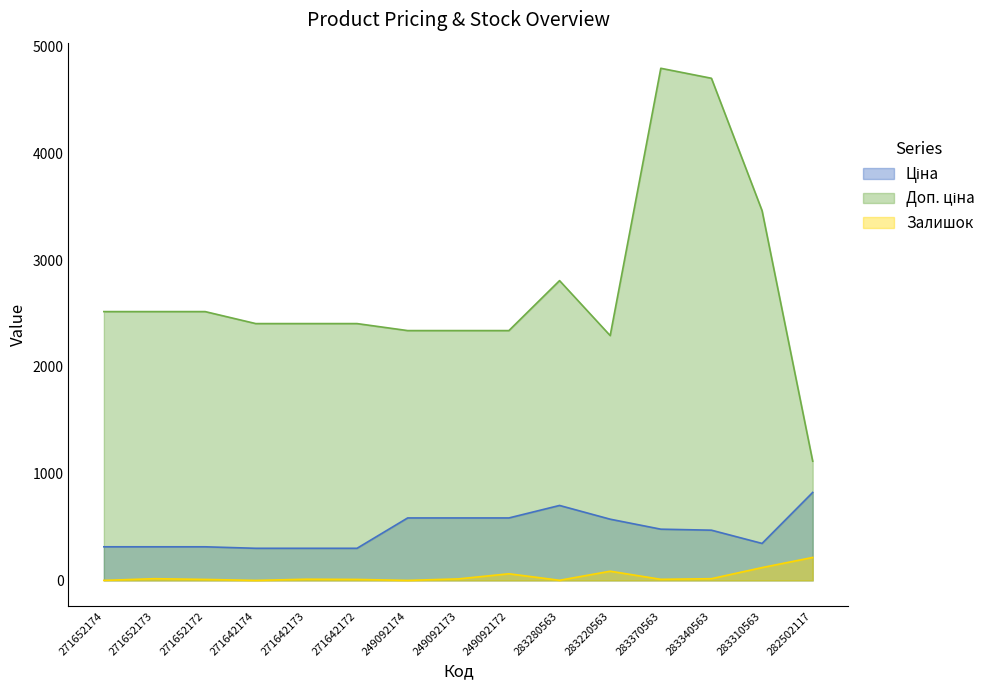

Which has a higher value, 271652174 or 282502117?

282502117